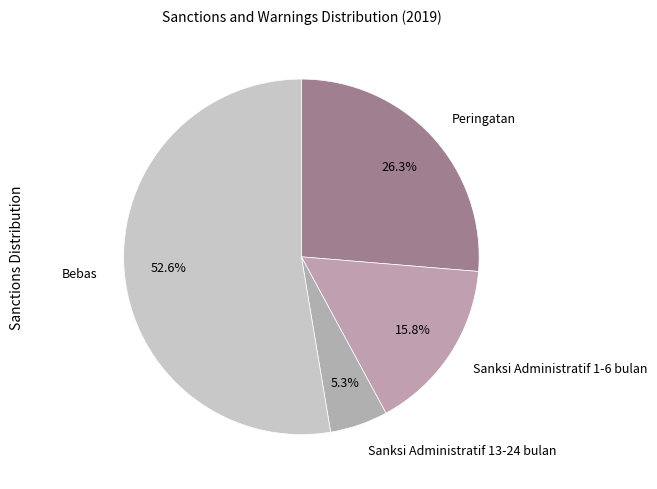

What is the smallest slice in the pie chart?

Sanksi Administratif 13-24 bulan